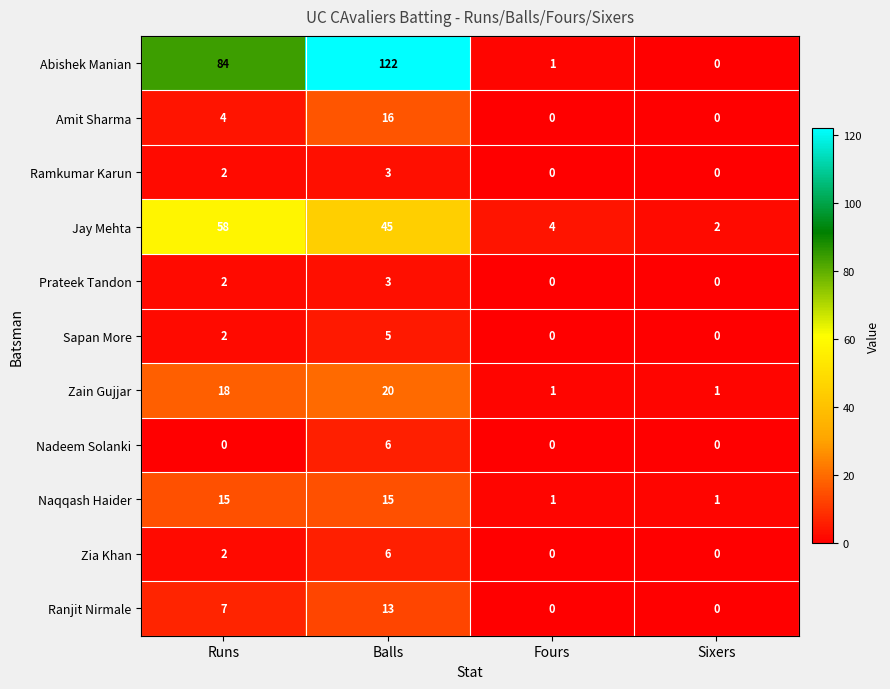

What is the difference between the maximum and minimum values in the Abishek Manian series?

122